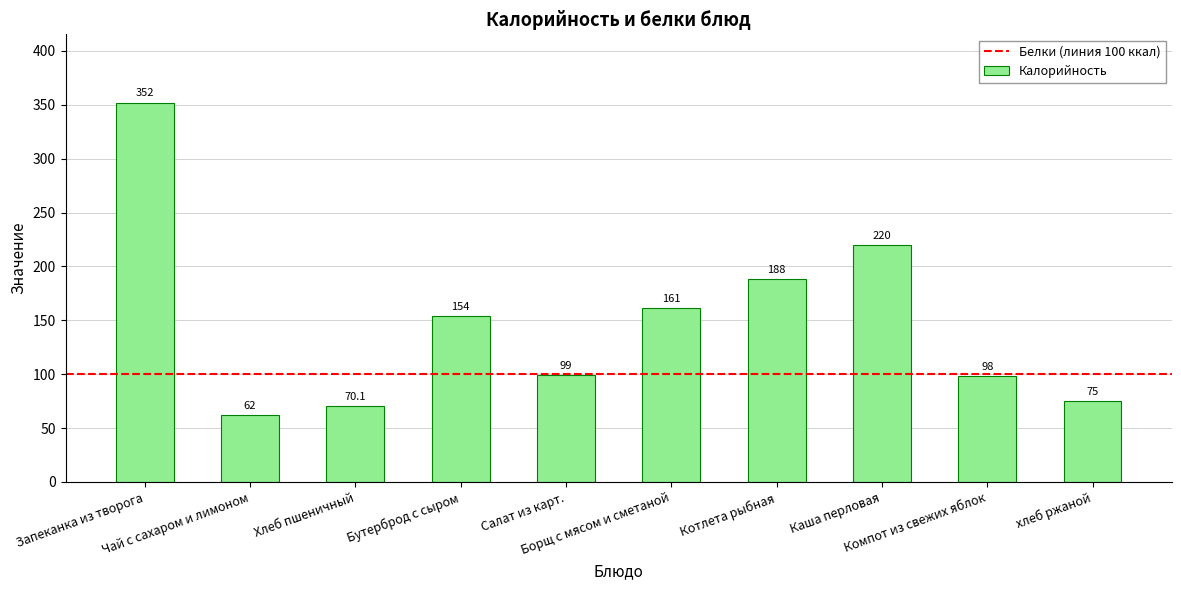

What is the change in value from Чай с сахаром и лимоном to Компот из свежих яблок?

+36.0